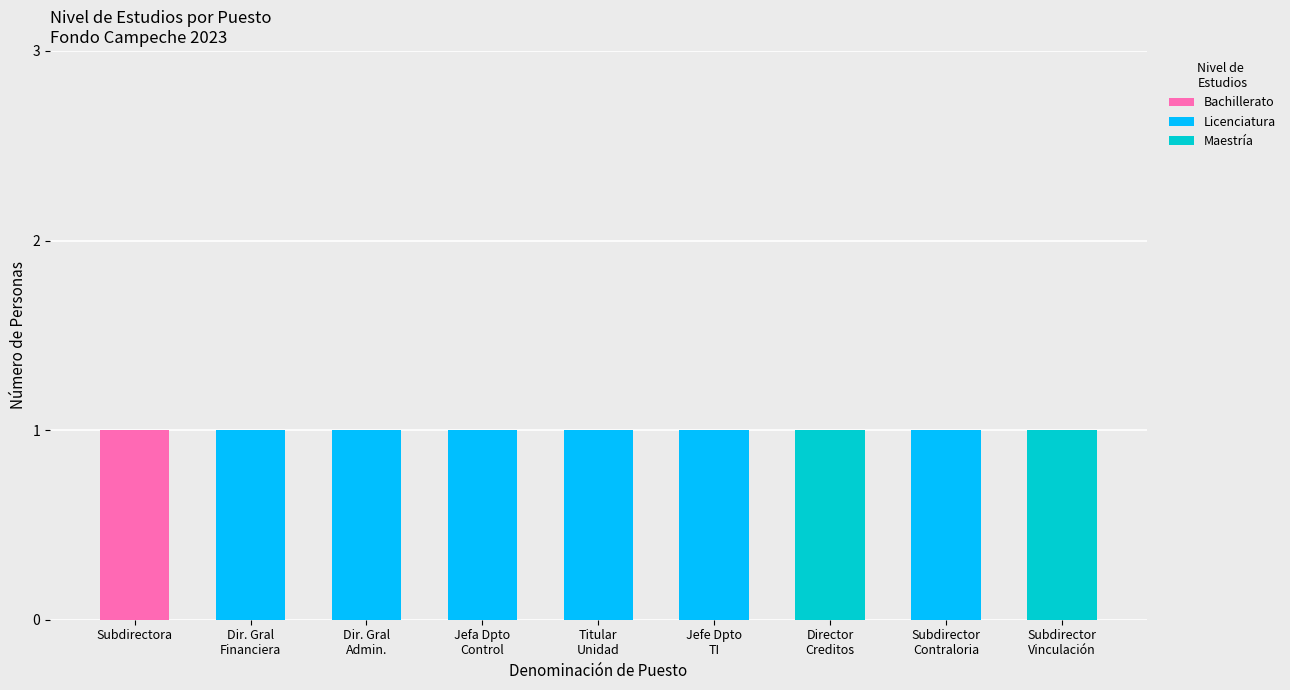

Does the chart contain stacked bars?

Yes